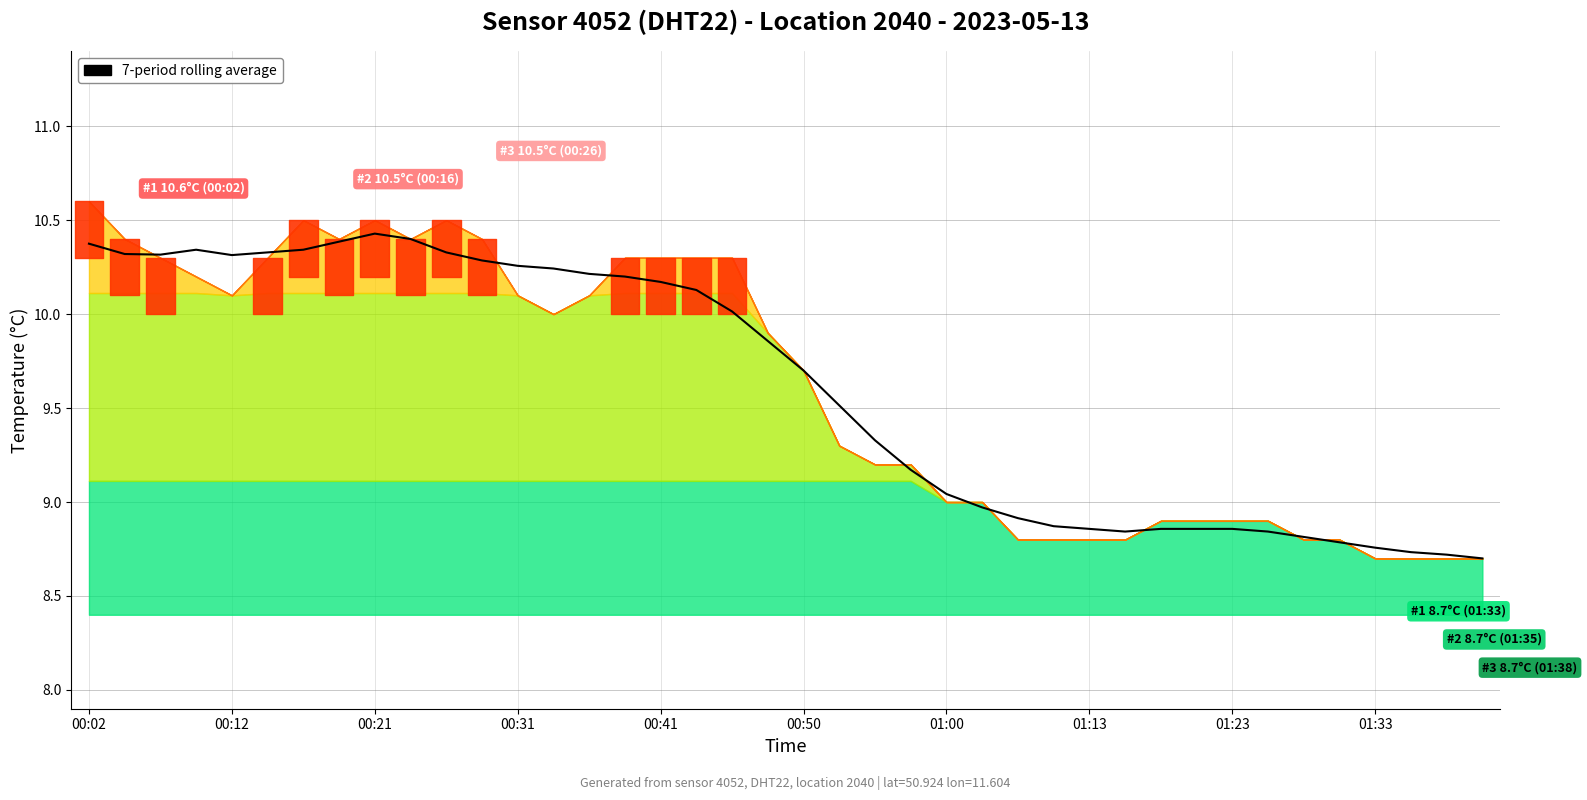

Reading left to right, what are all the values shown in this chart?

10.4	10.3	10.3	10.3	10.3	10.3	10.3	10.4	10.4	10.4	10.3	10.3	10.3	10.2	10.2	10.2	10.2	10.1	10.0	9.9	9.7	9.5	9.3	9.2	9.0	9.0	8.9	8.9	8.9	8.8	8.9	8.9	8.9	8.8	8.8	8.8	8.8	8.7	8.7	8.7